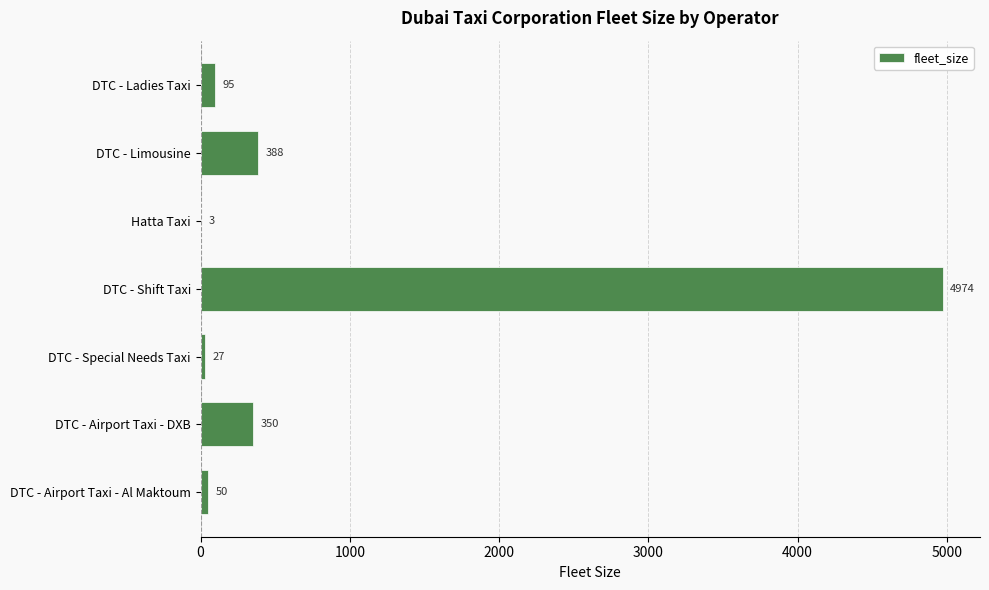

Which category has the highest value across all series?

DTC - Shift Taxi